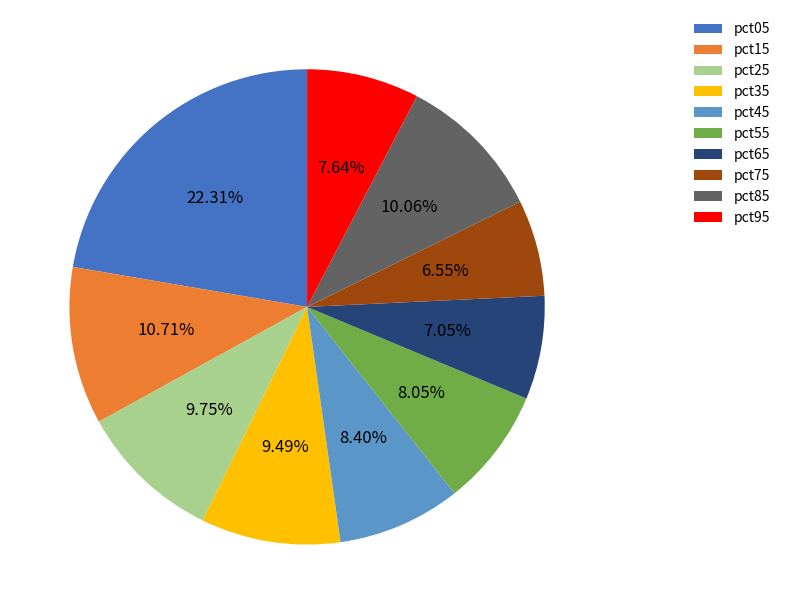

Which has a higher value, pct45 or pct25?

pct25